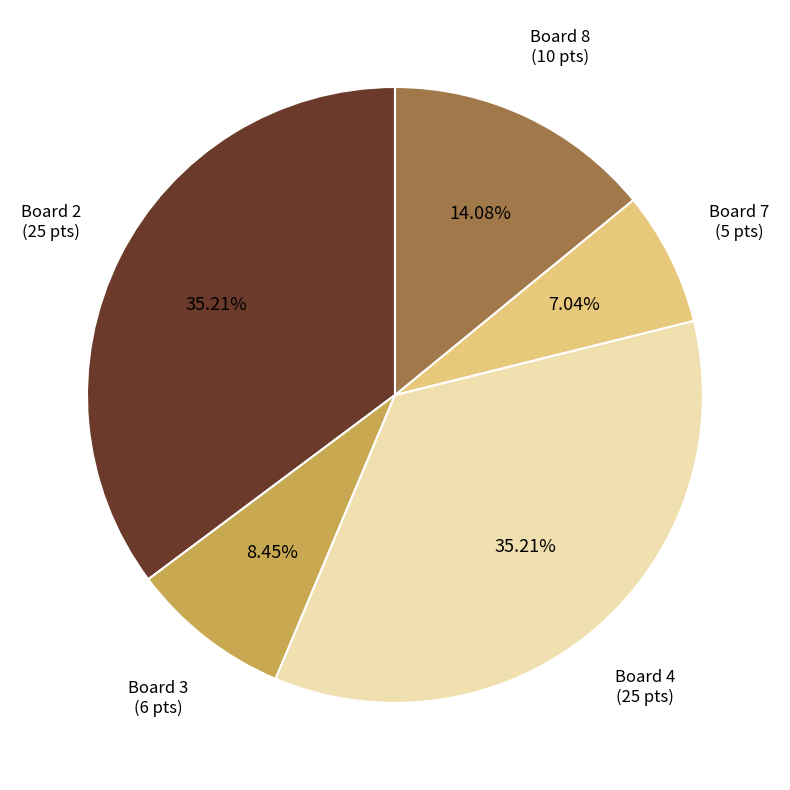

Does any single category account for the majority?

No